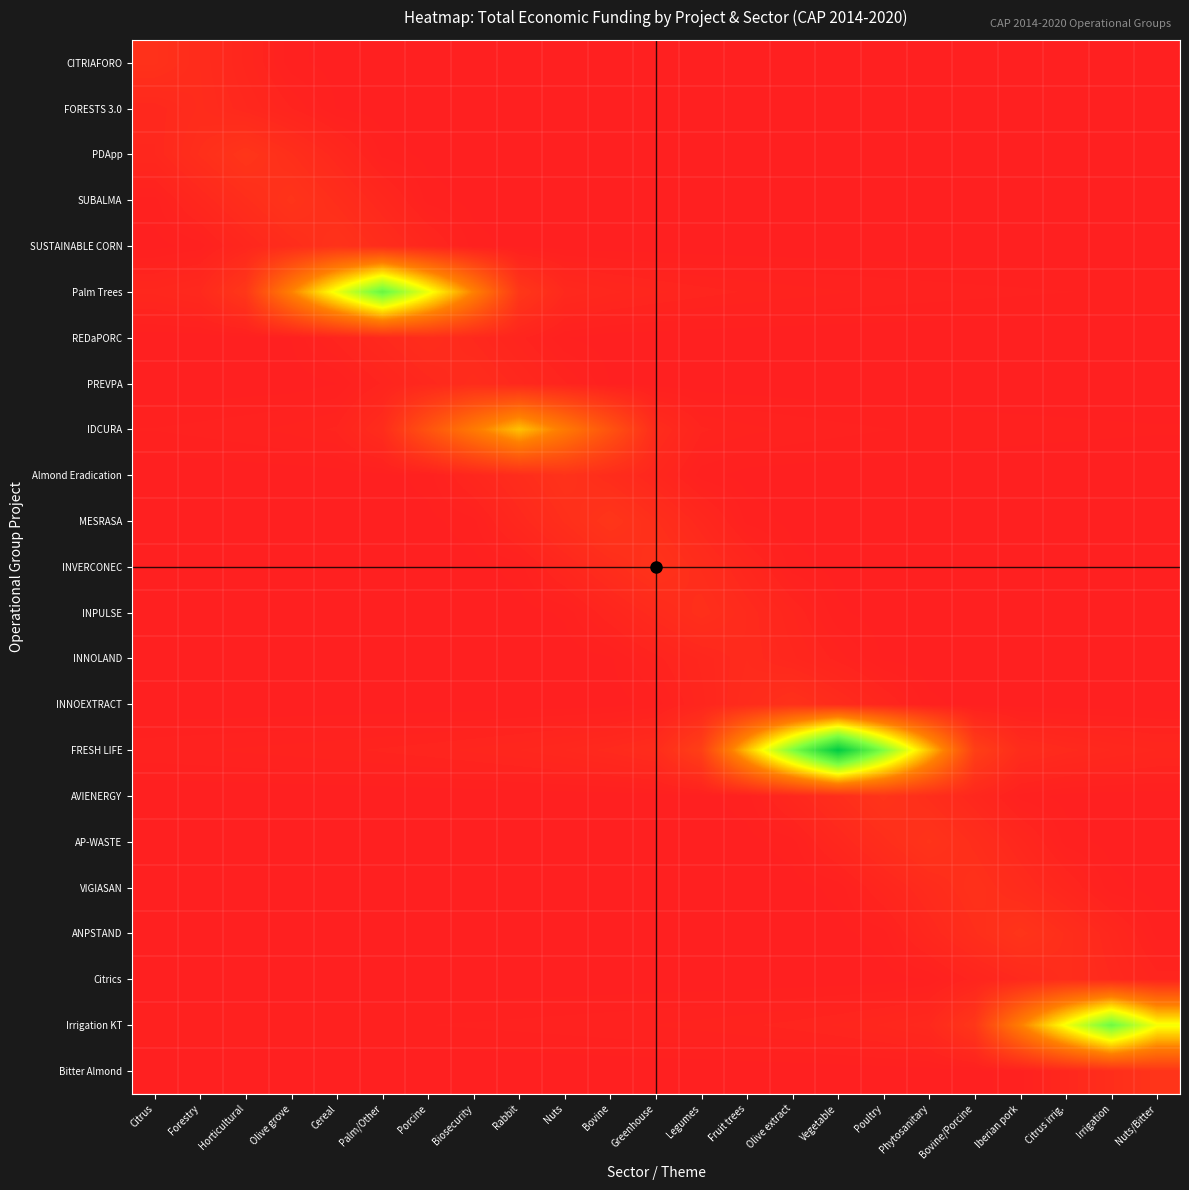

Reading left to right, extract all data points from this chart.

CITRIAFORO: Citrus=489345.0	Forestry=342541.5	Horticultural=195738.0	Olive grove=48934.5	Cereal=20389.4	Palm/Other=16311.5	Porcine=13592.9	Biosecurity=11651.1	Rabbit=10194.7	Nuts=9061.9	Bovine=8155.8	Greenhouse=7414.3	Legumes=6796.5	Fruit trees=6273.7	Olive extract=5825.5	Vegetable=5437.2	Poultry=5097.3	Phytosanitary=4893.4	Bovine/Porcine=4893.4	Iberian pork=4893.4	Citrus irrig.=4893.4	Irrigation=4893.4	Nuts/Bitter=4893.4
FORESTS 3.0: Citrus=246497.3	Forestry=352139.0	Horticultural=246497.3	Olive grove=140855.6	Cereal=35213.9	Palm/Other=14672.5	Porcine=11738.0	Biosecurity=9781.6	Rabbit=8384.3	Nuts=7336.2	Bovine=6521.1	Greenhouse=5869.0	Legumes=5335.4	Fruit trees=4890.8	Olive extract=4514.6	Vegetable=4192.1	Poultry=3912.7	Phytosanitary=3668.1	Bovine/Porcine=3521.4	Iberian pork=3521.4	Citrus irrig.=3521.4	Irrigation=3521.4	Nuts/Bitter=3521.4
PDApp: Citrus=239792.0	Forestry=419636.0	Horticultural=599480.0	Olive grove=419636.0	Cereal=239792.0	Palm/Other=59948.0	Porcine=24978.3	Biosecurity=19982.7	Rabbit=16652.2	Nuts=14273.3	Bovine=12489.2	Greenhouse=11101.5	Legumes=9991.3	Fruit trees=9083.0	Olive extract=8326.1	Vegetable=7685.6	Poultry=7136.7	Phytosanitary=6660.9	Bovine/Porcine=6244.6	Iberian pork=5994.8	Citrus irrig.=5994.8	Irrigation=5994.8	Nuts/Bitter=5994.8
SUBALMA: Citrus=56475.8	Forestry=225903.2	Horticultural=395330.6	Olive grove=564758.0	Cereal=395330.6	Palm/Other=225903.2	Porcine=56475.8	Biosecurity=23531.6	Rabbit=18825.3	Nuts=15687.7	Bovine=13446.6	Greenhouse=11765.8	Legumes=10458.5	Fruit trees=9412.6	Olive extract=8556.9	Vegetable=7843.9	Poultry=7240.5	Phytosanitary=6723.3	Bovine/Porcine=6275.1	Iberian pork=5882.9	Citrus irrig.=5647.6	Irrigation=5647.6	Nuts/Bitter=5647.6
SUSTAINABLE CORN: Citrus=22190.8	Forestry=53257.9	Horticultural=213031.6	Olive grove=372805.3	Cereal=532579.0	Palm/Other=372805.3	Porcine=213031.6	Biosecurity=53257.9	Rabbit=22190.8	Nuts=17752.6	Bovine=14793.9	Greenhouse=12680.5	Legumes=11095.4	Fruit trees=9862.6	Olive extract=8876.3	Vegetable=8069.4	Poultry=7396.9	Phytosanitary=6827.9	Bovine/Porcine=6340.2	Iberian pork=5917.5	Citrus irrig.=5547.7	Irrigation=5325.8	Nuts/Bitter=5325.8
Palm Trees: Citrus=218133.3	Forestry=272666.6	Horticultural=654399.9	Olive grove=2617599.6	Cereal=4580799.3	Palm/Other=6543999.0	Porcine=4580799.3	Biosecurity=2617599.6	Rabbit=654399.9	Nuts=272666.6	Bovine=218133.3	Greenhouse=181777.8	Legumes=155809.5	Fruit trees=136333.3	Olive extract=121185.2	Vegetable=109066.6	Poultry=99151.5	Phytosanitary=90888.9	Bovine/Porcine=83897.4	Iberian pork=77904.8	Citrus irrig.=72711.1	Irrigation=68166.7	Nuts/Bitter=65440.0
REDaPORC: Citrus=10709.7	Forestry=12851.6	Horticultural=16064.5	Olive grove=38554.9	Cereal=154219.6	Palm/Other=269884.3	Porcine=385549.0	Biosecurity=269884.3	Rabbit=154219.6	Nuts=38554.9	Bovine=16064.5	Greenhouse=12851.6	Legumes=10709.7	Fruit trees=9179.7	Olive extract=8032.3	Vegetable=7139.8	Poultry=6425.8	Phytosanitary=5841.7	Bovine/Porcine=5354.8	Iberian pork=4942.9	Citrus irrig.=4589.9	Irrigation=4283.9	Nuts/Bitter=4016.1
PREVPA: Citrus=8653.0	Forestry=10095.1	Horticultural=12114.1	Olive grove=15142.7	Cereal=36342.4	Palm/Other=145369.6	Porcine=254396.8	Biosecurity=363424.0	Rabbit=254396.8	Nuts=145369.6	Bovine=36342.4	Greenhouse=15142.7	Legumes=12114.1	Fruit trees=10095.1	Olive extract=8653.0	Vegetable=7571.3	Poultry=6730.1	Phytosanitary=6057.1	Bovine/Porcine=5506.4	Iberian pork=5047.6	Citrus irrig.=4659.3	Irrigation=4326.5	Nuts/Bitter=4038.0
IDCURA: Citrus=73083.4	Forestry=83523.9	Horticultural=97444.6	Olive grove=116933.5	Cereal=146166.9	Palm/Other=350800.5	Porcine=1403202.0	Biosecurity=2455603.5	Rabbit=3508005.0	Nuts=2455603.5	Bovine=1403202.0	Greenhouse=350800.5	Legumes=146166.9	Fruit trees=116933.5	Olive extract=97444.6	Vegetable=83523.9	Poultry=73083.4	Phytosanitary=64963.1	Bovine/Porcine=58466.8	Iberian pork=53151.6	Citrus irrig.=48722.3	Irrigation=44974.4	Nuts/Bitter=41762.0
Almond Eradication: Citrus=9685.6	Forestry=10896.3	Horticultural=12452.9	Olive grove=14528.4	Cereal=17434.1	Palm/Other=21792.6	Porcine=52302.2	Biosecurity=209208.8	Rabbit=366115.4	Nuts=523022.0	Bovine=366115.4	Greenhouse=209208.8	Legumes=52302.2	Fruit trees=21792.6	Olive extract=17434.1	Vegetable=14528.4	Poultry=12452.9	Phytosanitary=10896.3	Bovine/Porcine=9685.6	Iberian pork=8717.0	Citrus irrig.=7924.6	Irrigation=7264.2	Nuts/Bitter=6705.4
MESRASA: Citrus=9999.8	Forestry=11110.9	Horticultural=12499.7	Olive grove=14285.4	Cereal=16666.3	Palm/Other=19999.5	Porcine=24999.4	Biosecurity=59998.6	Rabbit=239994.4	Nuts=419990.2	Bovine=599986.0	Greenhouse=419990.2	Legumes=239994.4	Fruit trees=59998.6	Olive extract=24999.4	Vegetable=19999.5	Poultry=16666.3	Phytosanitary=14285.4	Bovine/Porcine=12499.7	Iberian pork=11110.9	Citrus irrig.=9999.8	Irrigation=9090.7	Nuts/Bitter=8333.1
INVERCONEC: Citrus=8026.1	Forestry=8828.7	Horticultural=9809.7	Olive grove=11035.9	Cereal=12612.5	Palm/Other=14714.6	Porcine=17657.5	Biosecurity=22071.8	Rabbit=52972.4	Nuts=211889.6	Bovine=370806.8	Greenhouse=529724.0	Legumes=370806.8	Fruit trees=211889.6	Olive extract=52972.4	Vegetable=22071.8	Poultry=17657.5	Phytosanitary=14714.6	Bovine/Porcine=12612.5	Iberian pork=11035.9	Citrus irrig.=9809.7	Irrigation=8828.7	Nuts/Bitter=8026.1
INPULSE: Citrus=6105.5	Forestry=6660.5	Horticultural=7326.6	Olive grove=8140.6	Cereal=9158.2	Palm/Other=10466.5	Porcine=12210.9	Biosecurity=14653.1	Rabbit=18316.4	Nuts=43959.4	Bovine=175837.6	Greenhouse=307715.8	Legumes=439594.0	Fruit trees=307715.8	Olive extract=175837.6	Vegetable=43959.4	Poultry=18316.4	Phytosanitary=14653.1	Bovine/Porcine=12210.9	Iberian pork=10466.5	Citrus irrig.=9158.2	Irrigation=8140.6	Nuts/Bitter=7326.6
INNOLAND: Citrus=3955.1	Forestry=4284.7	Horticultural=4674.2	Olive grove=5141.7	Cereal=5713.0	Palm/Other=6427.1	Porcine=7345.2	Biosecurity=8569.4	Rabbit=10283.3	Nuts=12854.2	Bovine=30850.0	Greenhouse=123400.0	Legumes=215950.0	Fruit trees=308500.0	Olive extract=215950.0	Vegetable=123400.0	Poultry=30850.0	Phytosanitary=12854.2	Bovine/Porcine=10283.3	Iberian pork=8569.4	Citrus irrig.=7345.2	Irrigation=6427.1	Nuts/Bitter=5713.0
INNOEXTRACT: Citrus=5769.5	Forestry=6213.3	Horticultural=6731.1	Olive grove=7343.0	Cereal=8077.3	Palm/Other=8974.8	Porcine=10096.7	Biosecurity=11539.1	Rabbit=13462.3	Nuts=16154.7	Bovine=20193.4	Greenhouse=48464.1	Legumes=193856.4	Fruit trees=339248.7	Olive extract=484641.0	Vegetable=339248.7	Poultry=193856.4	Phytosanitary=48464.1	Bovine/Porcine=20193.4	Iberian pork=16154.7	Citrus irrig.=13462.3	Irrigation=11539.1	Nuts/Bitter=10096.7
FRESH LIFE: Citrus=96685.4	Forestry=103591.5	Horticultural=111560.1	Olive grove=120856.8	Cereal=131843.7	Palm/Other=145028.1	Porcine=161142.3	Biosecurity=181285.1	Rabbit=207183.0	Nuts=241713.5	Bovine=290056.2	Greenhouse=362570.3	Legumes=870168.6	Fruit trees=3480674.4	Olive extract=6091180.2	Vegetable=8701686.0	Poultry=6091180.2	Phytosanitary=3480674.4	Bovine/Porcine=870168.6	Iberian pork=362570.3	Citrus irrig.=290056.2	Irrigation=241713.5	Nuts/Bitter=207183.0
AVIENERGY: Citrus=5894.5	Forestry=6287.5	Horticultural=6736.6	Olive grove=7254.8	Cereal=7859.3	Palm/Other=8573.8	Porcine=9431.2	Biosecurity=10479.1	Rabbit=11789.0	Nuts=13473.1	Bovine=15718.7	Greenhouse=18862.4	Legumes=23578.0	Fruit trees=56587.2	Olive extract=226348.8	Vegetable=396110.4	Poultry=565872.0	Phytosanitary=396110.4	Bovine/Porcine=226348.8	Iberian pork=56587.2	Citrus irrig.=23578.0	Irrigation=18862.4	Nuts/Bitter=15718.7
AP-WASTE: Citrus=5580.1	Forestry=5812.6	Horticultural=6200.1	Olive grove=6643.0	Cereal=7154.0	Palm/Other=7750.2	Porcine=8454.7	Biosecurity=9300.2	Rabbit=10333.5	Nuts=11625.2	Bovine=13286.0	Greenhouse=15500.3	Legumes=18600.4	Fruit trees=23250.5	Olive extract=55801.1	Vegetable=223204.4	Poultry=390607.7	Phytosanitary=558011.0	Bovine/Porcine=390607.7	Iberian pork=223204.4	Citrus irrig.=55801.1	Irrigation=23250.5	Nuts/Bitter=18600.4
VIGIASAN: Citrus=4801.6	Forestry=4801.6	Horticultural=5001.6	Olive grove=5335.1	Cereal=5716.1	Palm/Other=6155.8	Porcine=6668.8	Biosecurity=7275.1	Rabbit=8002.6	Nuts=8891.8	Bovine=10003.3	Greenhouse=11432.3	Legumes=13337.7	Fruit trees=16005.2	Olive extract=20006.5	Vegetable=48015.6	Poultry=192062.4	Phytosanitary=336109.2	Bovine/Porcine=480156.0	Iberian pork=336109.2	Citrus irrig.=192062.4	Irrigation=48015.6	Nuts/Bitter=20006.5
ANPSTAND: Citrus=5758.3	Forestry=5758.3	Horticultural=5758.3	Olive grove=5998.3	Cereal=6398.1	Palm/Other=6855.2	Porcine=7382.5	Biosecurity=7997.7	Rabbit=8724.7	Nuts=9597.2	Bovine=10663.6	Greenhouse=11996.5	Legumes=13710.3	Fruit trees=15995.4	Olive extract=19194.4	Vegetable=23993.0	Poultry=57583.3	Phytosanitary=230333.2	Bovine/Porcine=403083.1	Iberian pork=575833.0	Citrus irrig.=403083.1	Irrigation=230333.2	Nuts/Bitter=57583.3
Citrics: Citrus=3933.0	Forestry=3933.0	Horticultural=3933.0	Olive grove=3933.0	Cereal=4096.9	Palm/Other=4370.0	Porcine=4682.1	Biosecurity=5042.3	Rabbit=5462.5	Nuts=5959.1	Bovine=6555.0	Greenhouse=7283.3	Legumes=8193.8	Fruit trees=9364.3	Olive extract=10925.0	Vegetable=13110.0	Poultry=16387.5	Phytosanitary=39330.0	Bovine/Porcine=157320.0	Iberian pork=275310.0	Citrus irrig.=393300.0	Irrigation=275310.0	Nuts/Bitter=157320.0
Irrigation KT: Citrus=64012.8	Forestry=64012.8	Horticultural=64012.8	Olive grove=64012.8	Cereal=64012.8	Palm/Other=66679.9	Porcine=71125.3	Biosecurity=76205.7	Rabbit=82067.6	Nuts=88906.6	Bovine=96989.0	Greenhouse=106687.9	Legumes=118542.1	Fruit trees=133359.9	Olive extract=152411.3	Vegetable=177813.2	Poultry=213375.8	Phytosanitary=266719.8	Bovine/Porcine=640127.5	Iberian pork=2560510.0	Citrus irrig.=4480892.5	Irrigation=6401275.0	Nuts/Bitter=4480892.5
Bitter Almond: Citrus=5740.0	Forestry=5740.0	Horticultural=5740.0	Olive grove=5740.0	Cereal=5740.0	Palm/Other=5740.0	Porcine=5979.2	Biosecurity=6377.8	Rabbit=6833.3	Nuts=7359.0	Bovine=7972.2	Greenhouse=8697.0	Legumes=9566.7	Fruit trees=10629.6	Olive extract=11958.3	Vegetable=13666.7	Poultry=15944.4	Phytosanitary=19133.3	Bovine/Porcine=23916.7	Iberian pork=57400.0	Citrus irrig.=229600.0	Irrigation=401800.0	Nuts/Bitter=574000.0